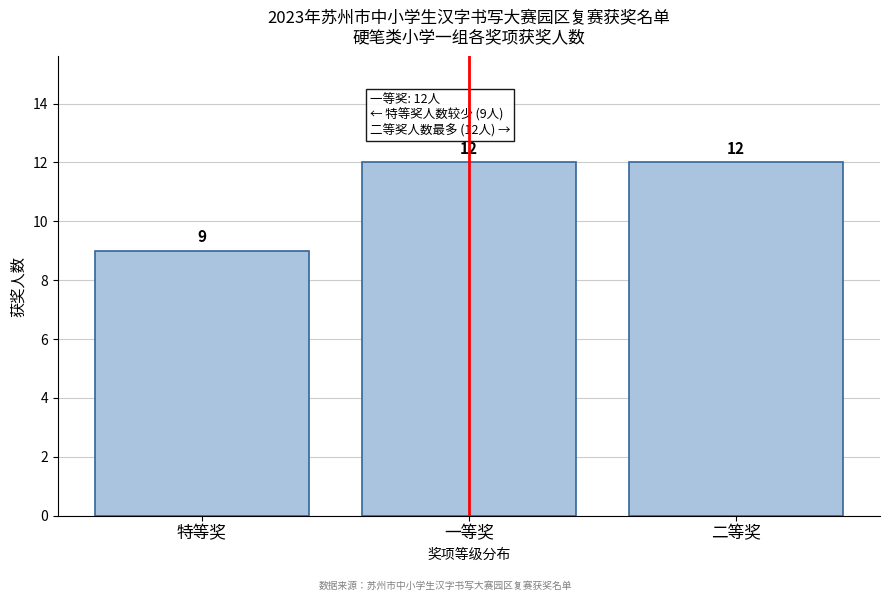

Reading left to right, extract all data points from this chart.

9	12	12